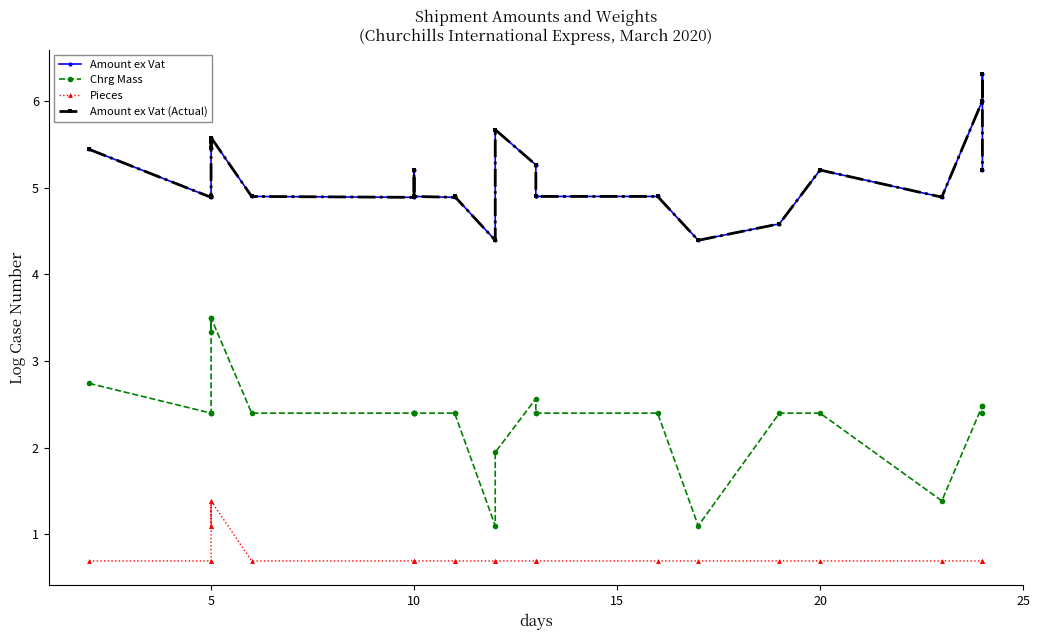

True or false: Chrg Mass and Amount ex Vat intersect in this chart.

False